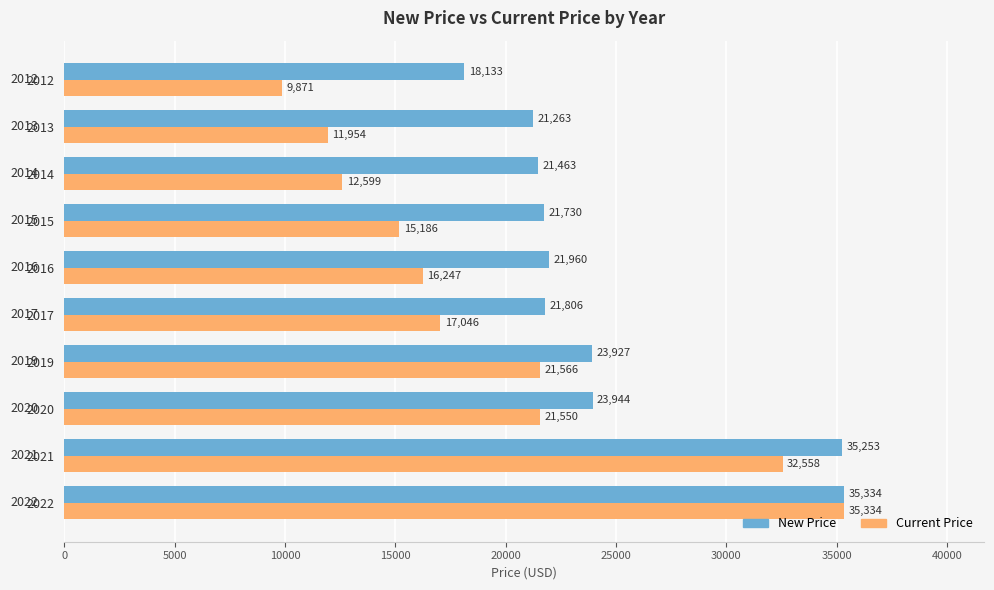

True or false: New Price has a value of 35334 at 2022.

True